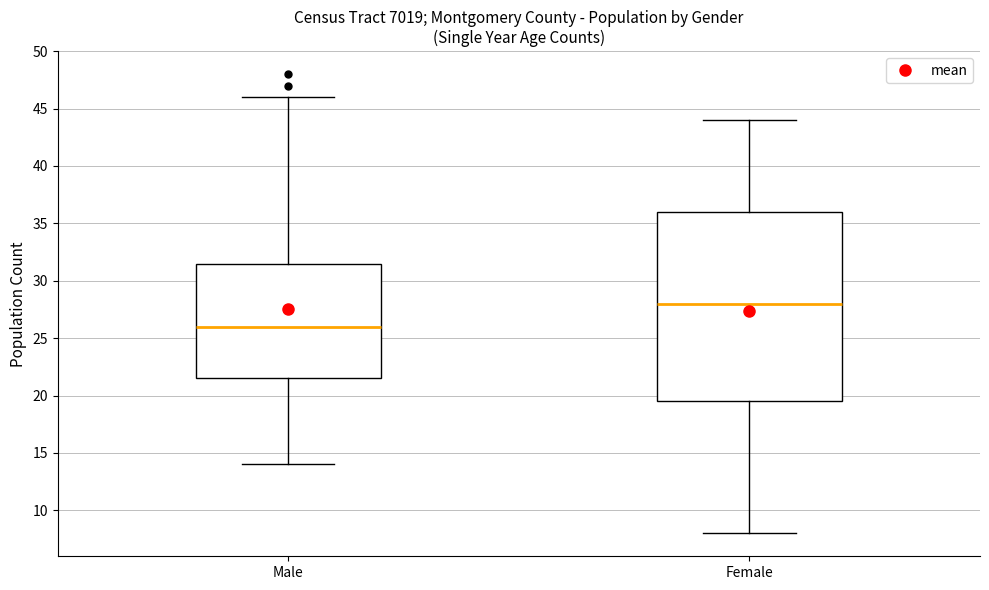

Which box's median line is the highest?

Female